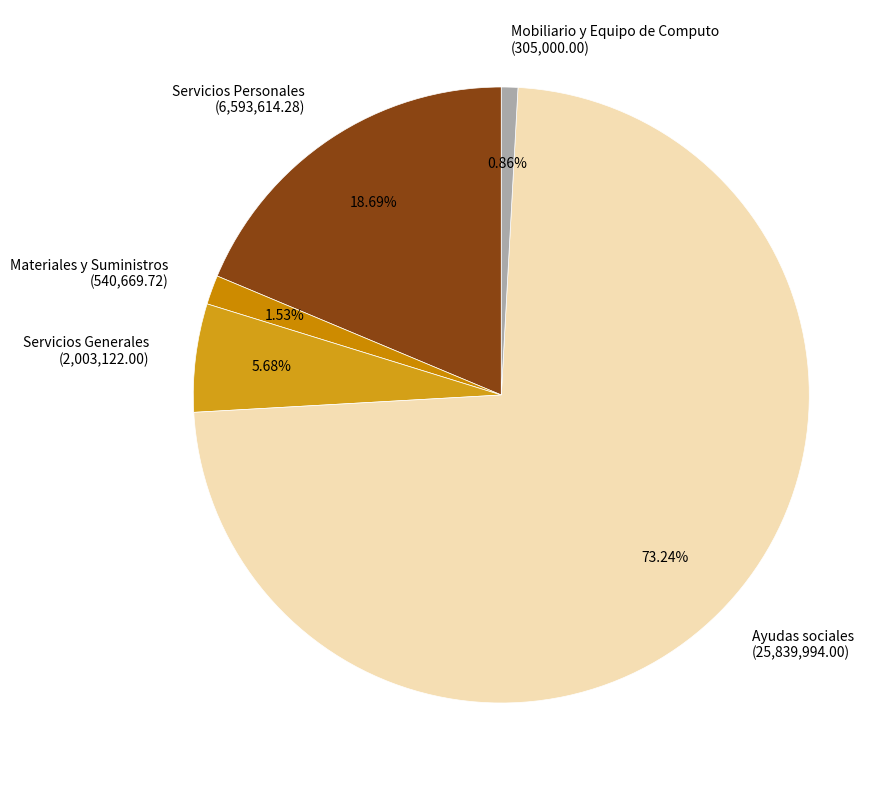

Is it true that Mobiliario y Equipo de Computo is 11% of the pie?

False